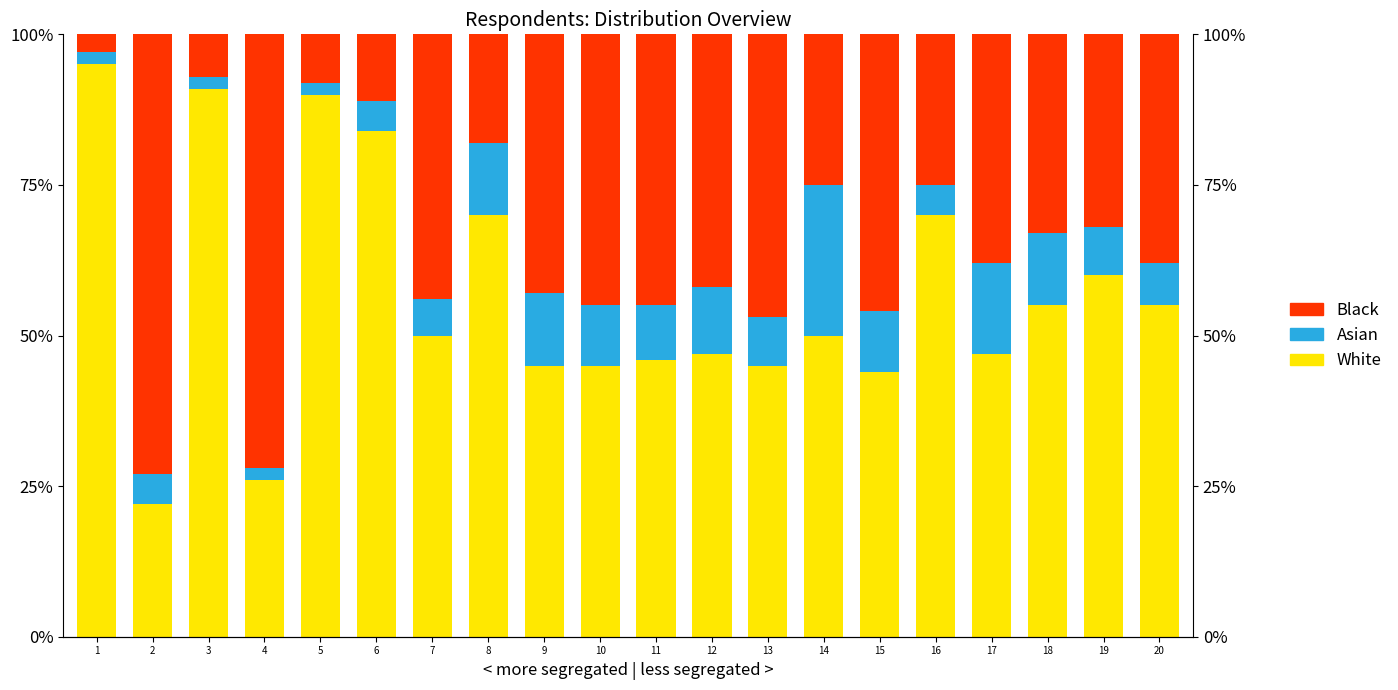

Which category has the highest value across all series?

1